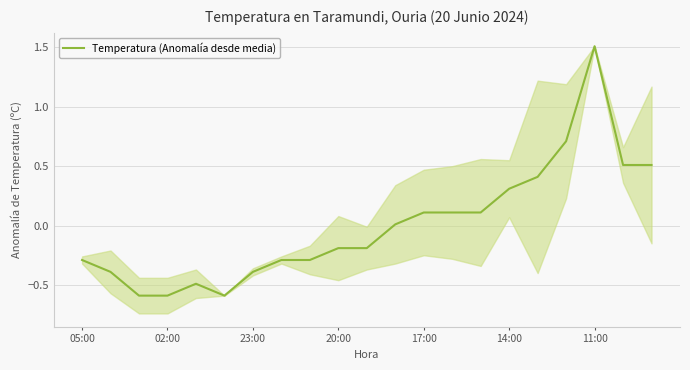

What is the highest value of the Temperatura (Anomalía desde media) series?

1.5